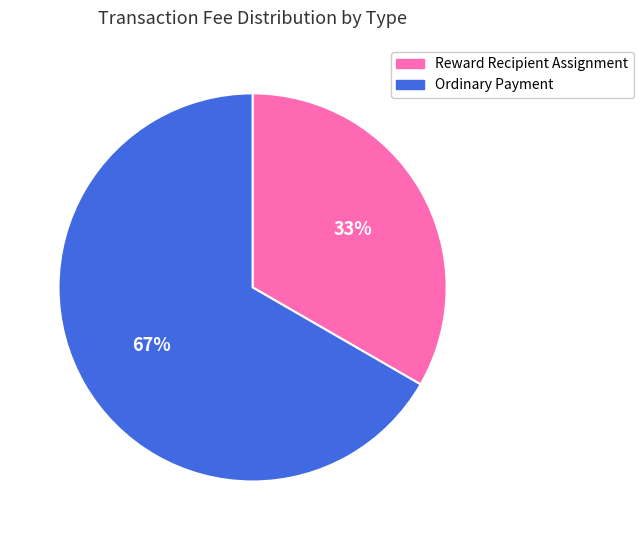

To the nearest percent, what is the average slice percentage?

50%